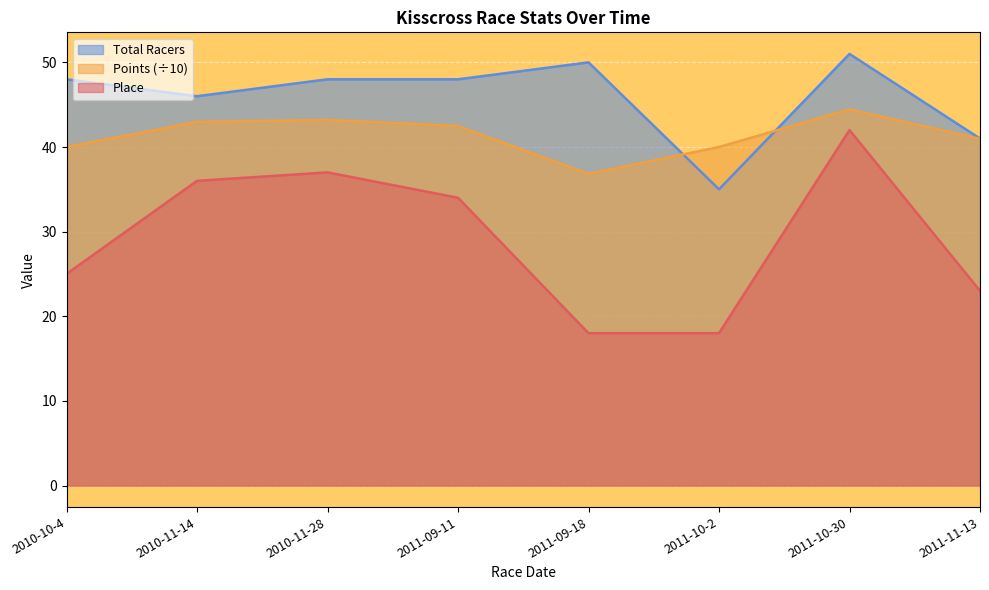

What are all the series names shown in the legend?

Total Racers, Points (÷10), Place